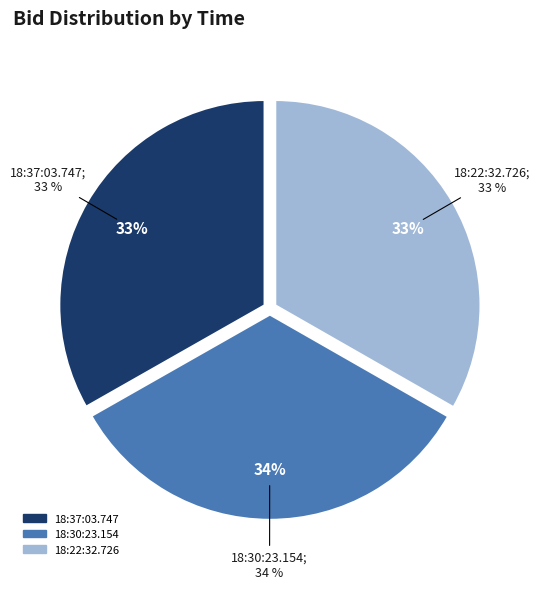

Which has a higher value, 18:22:32.726 or 18:30:23.154?

18:30:23.154